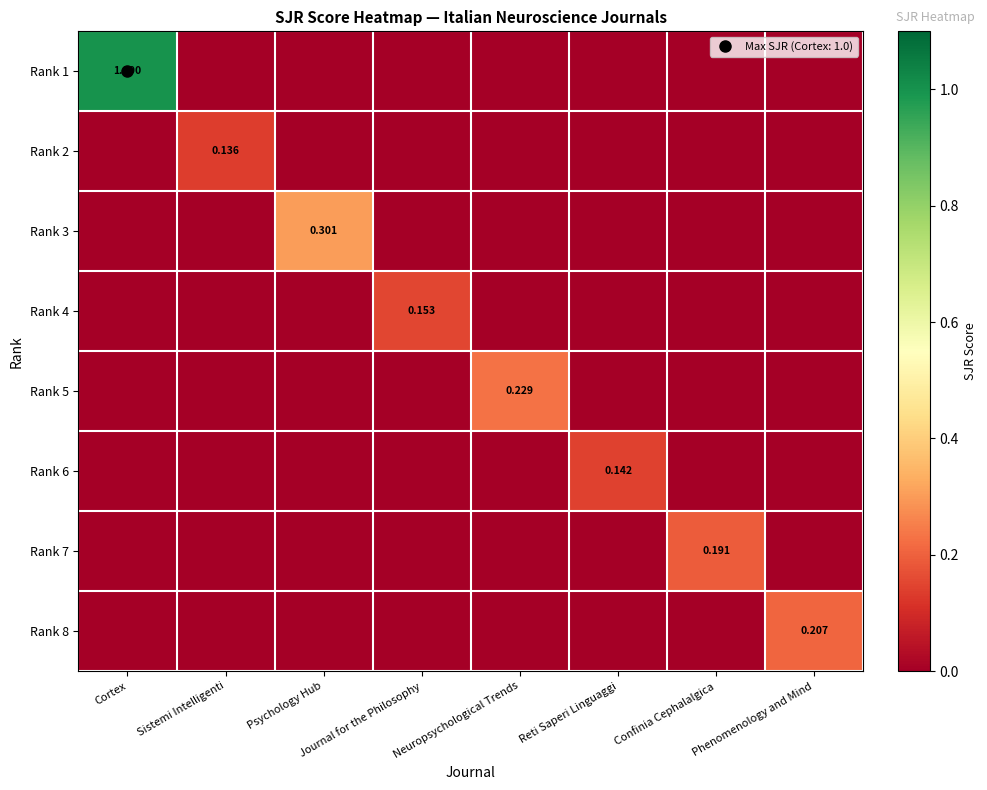

Where is Rank 5 nearest to the value 0?

Cortex